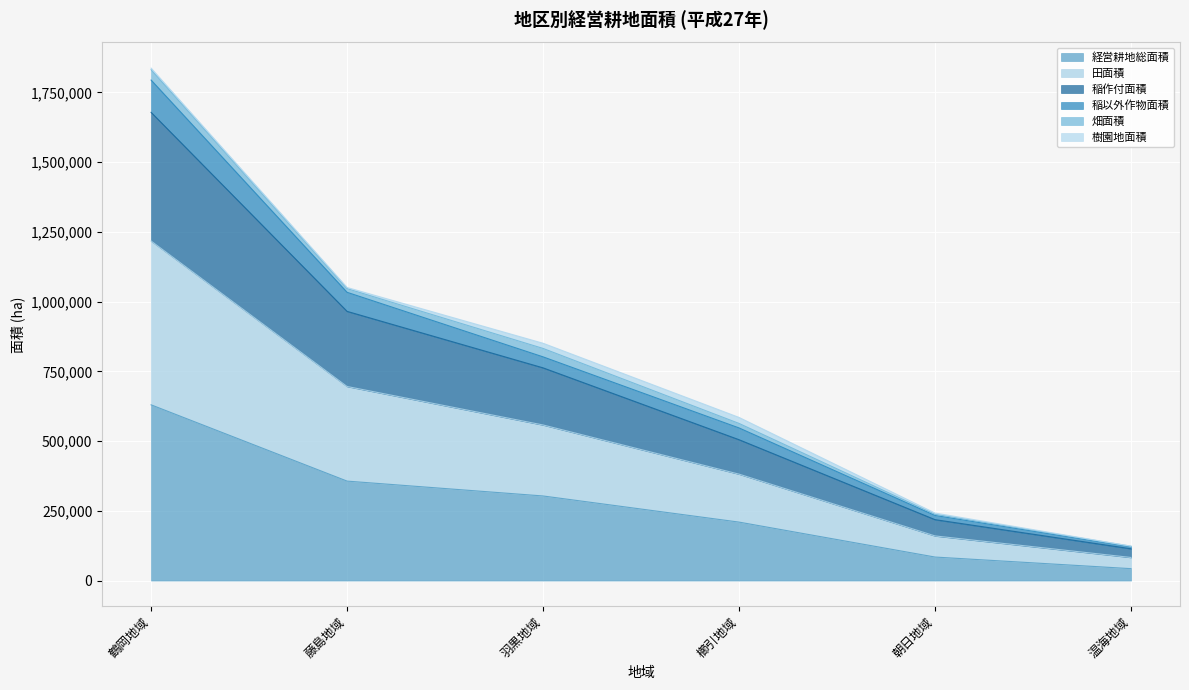

What position from the left is 櫛引地域?

4